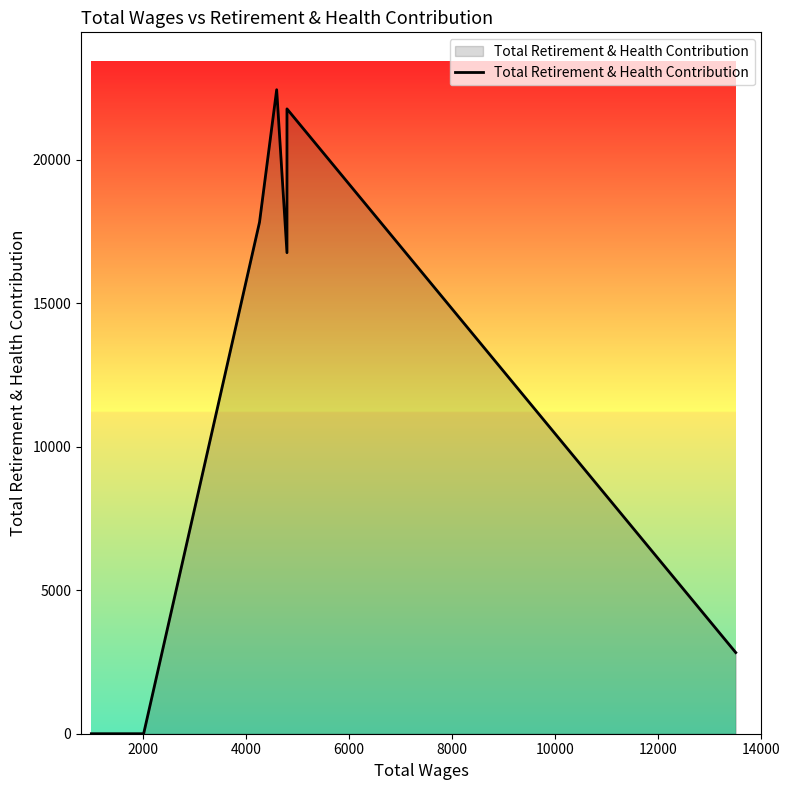

How many series are shown in this chart?

1